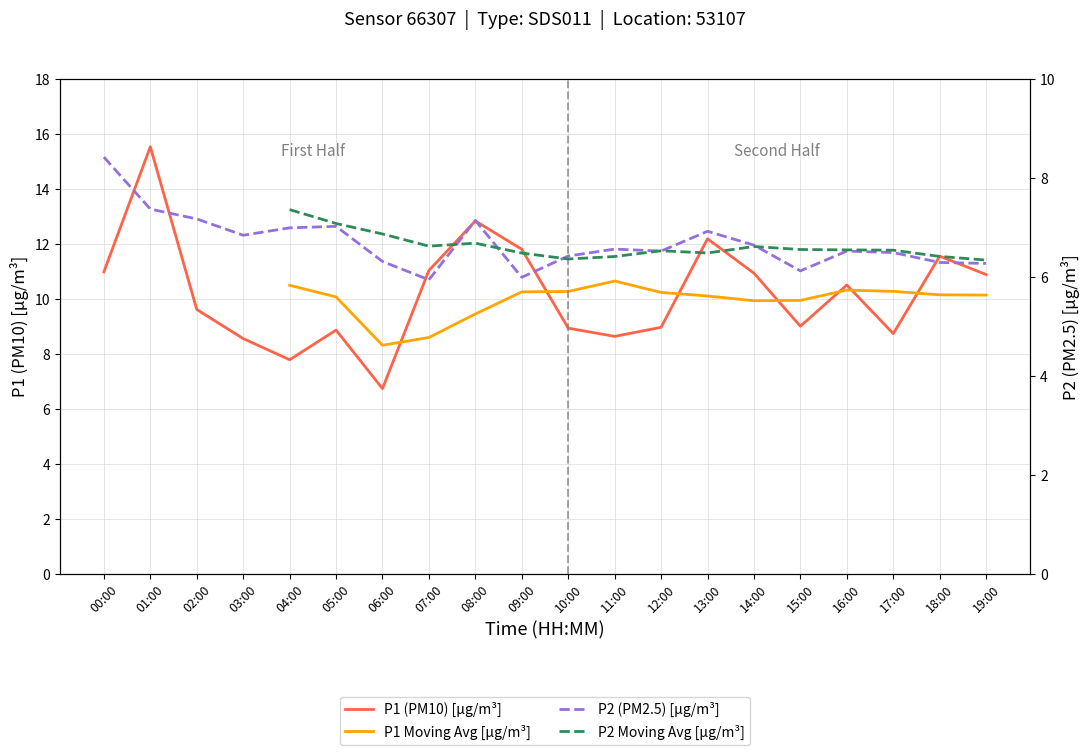

True or false: P2 and P1 cross at least once.

False